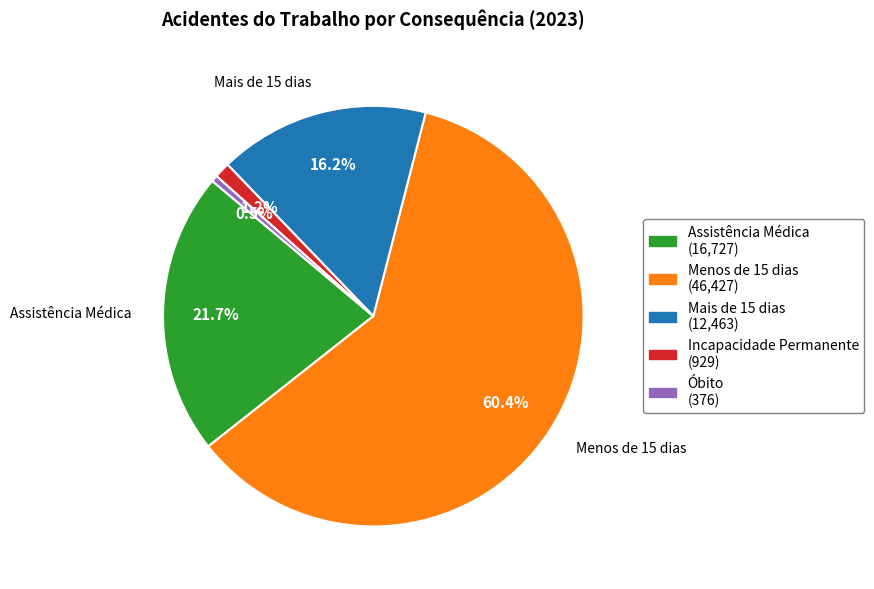

Which slice is the largest?

Menos de 15 dias